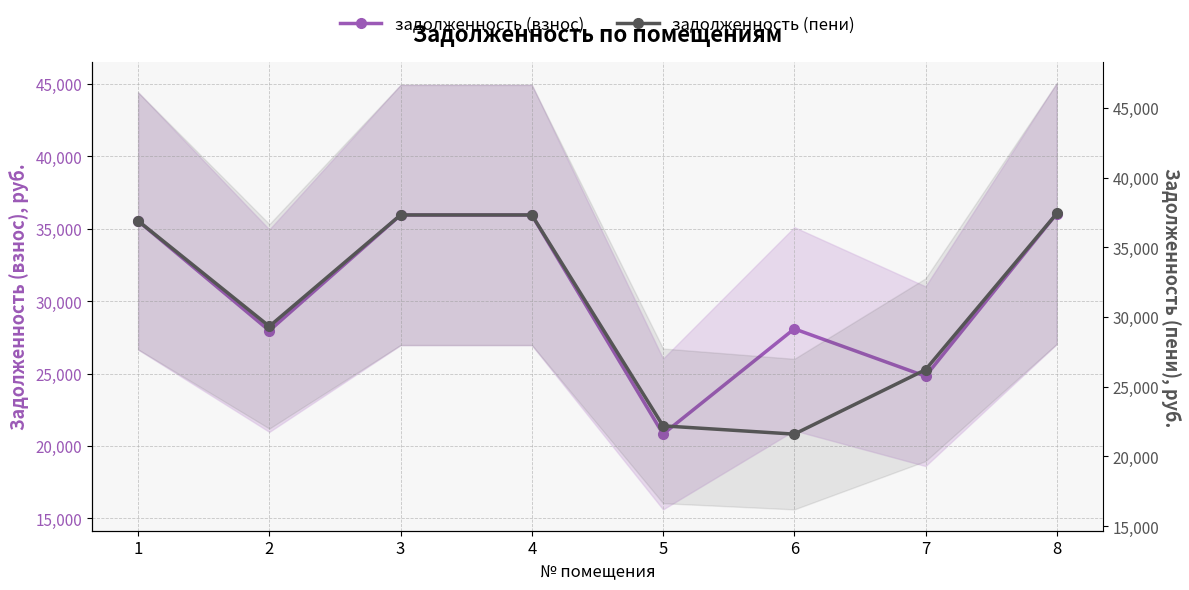

At which category is the sum across all series the highest?

8